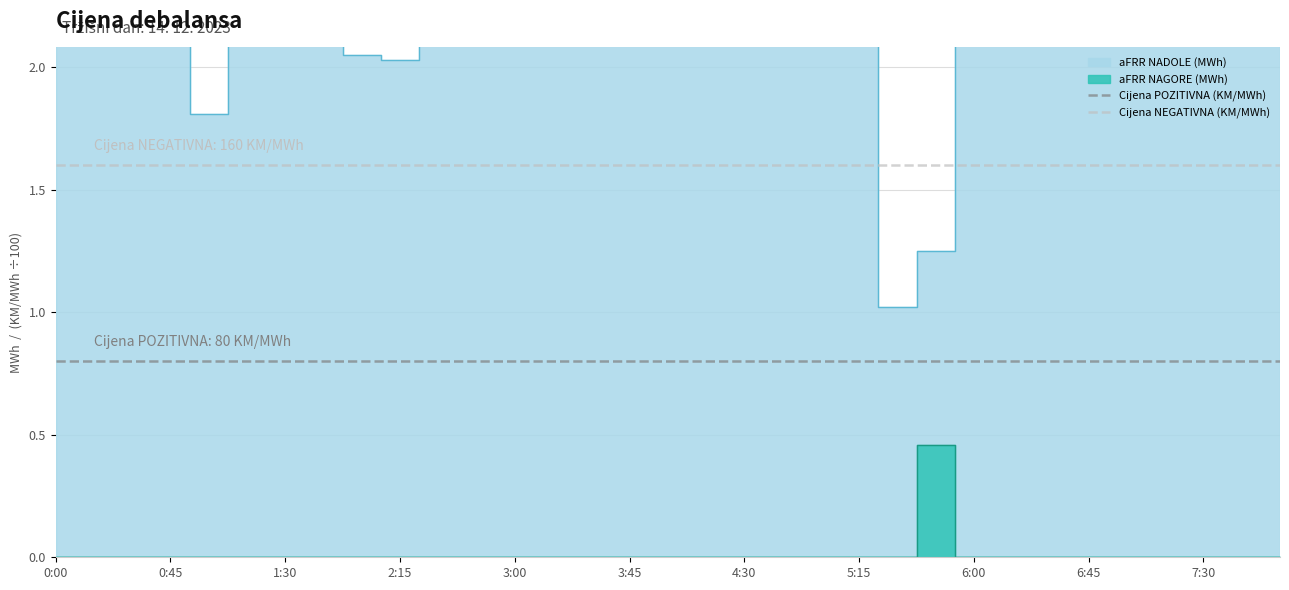

What is the sum of the Cijena NEGATIVNA (KM/MWh) values at 0:00 and 0:45?

3.2